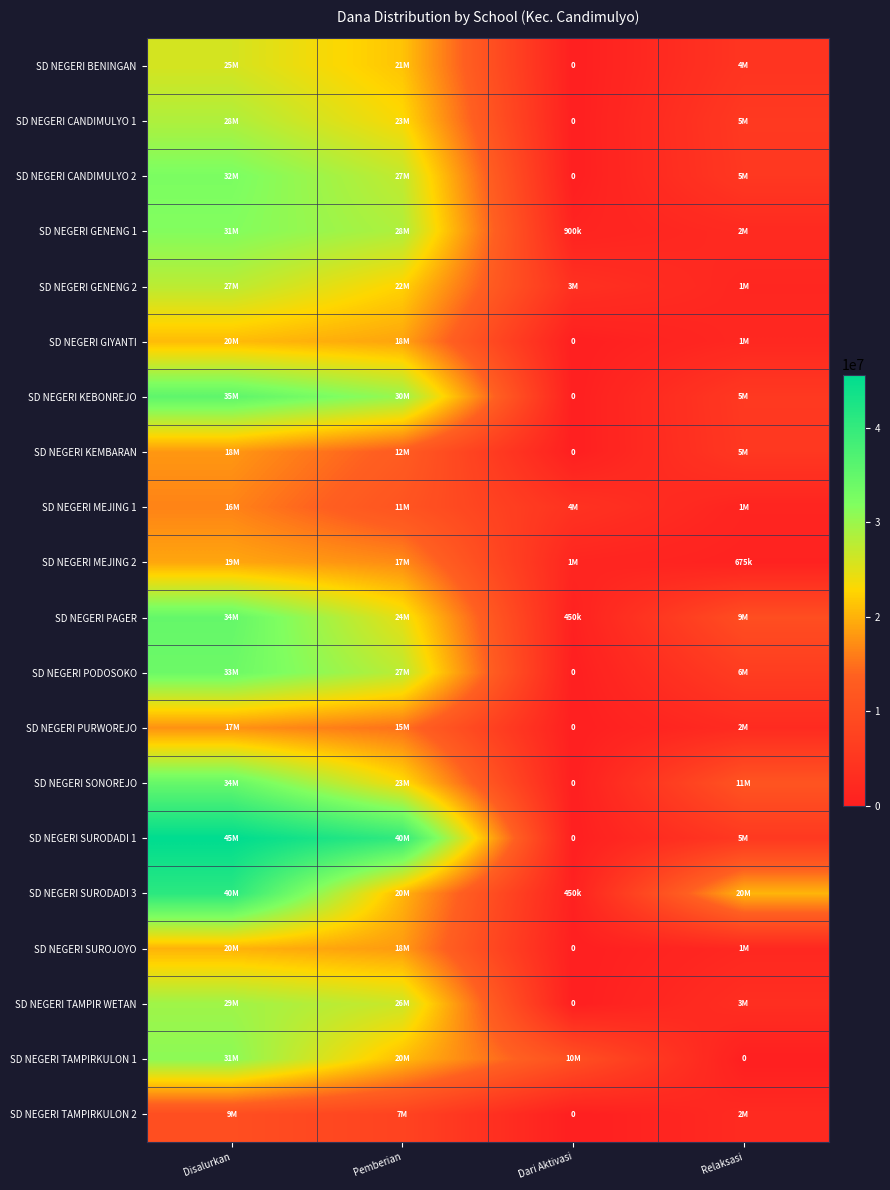

At which label does SD NEGERI GENENG 1 reach its minimum?

Dari Aktivasi